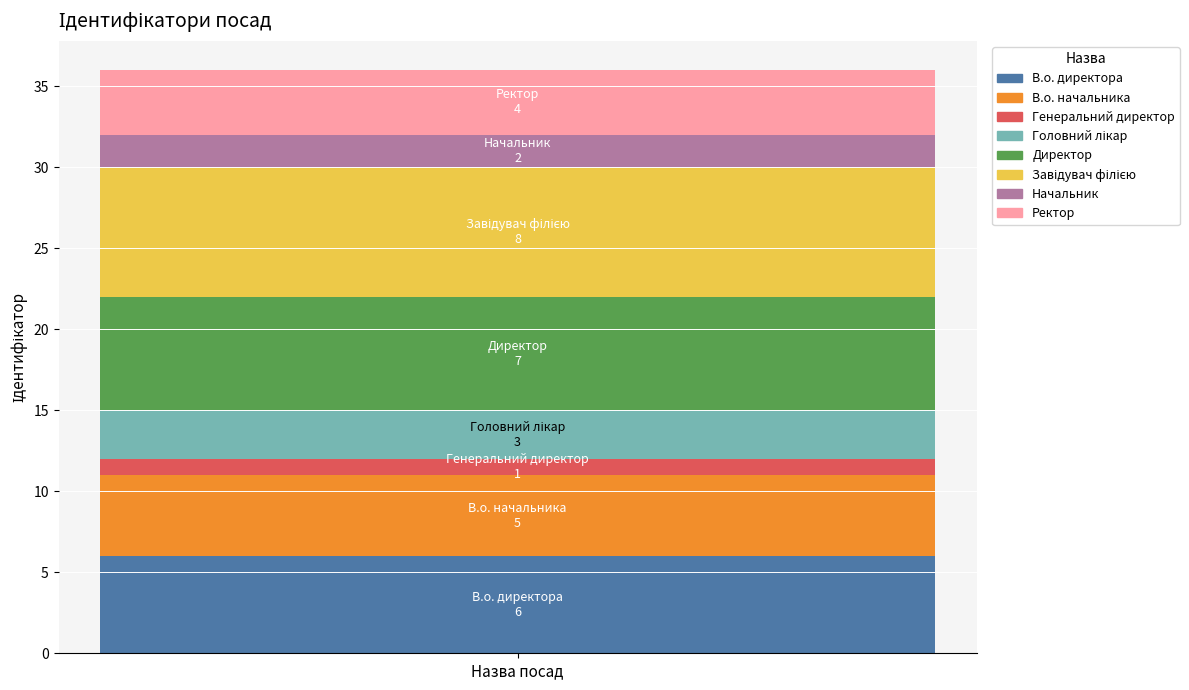

How many bars are there in total?

1